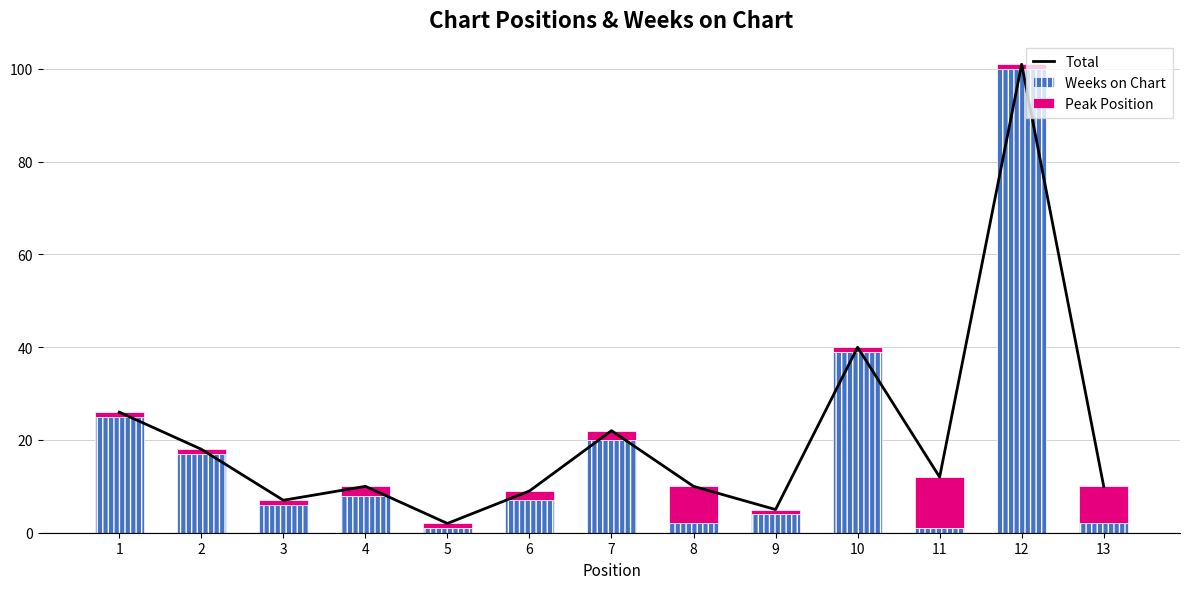

Reading right to left, what are all the values shown in this chart?

Total: 10	101	12	40	5	10	22	9	2	10	7	18	26
Weeks on Chart: 2	100	1	39	4	2	20	7	1	8	6	17	25
Peak Position: 8	1	11	1	1	8	2	2	1	2	1	1	1